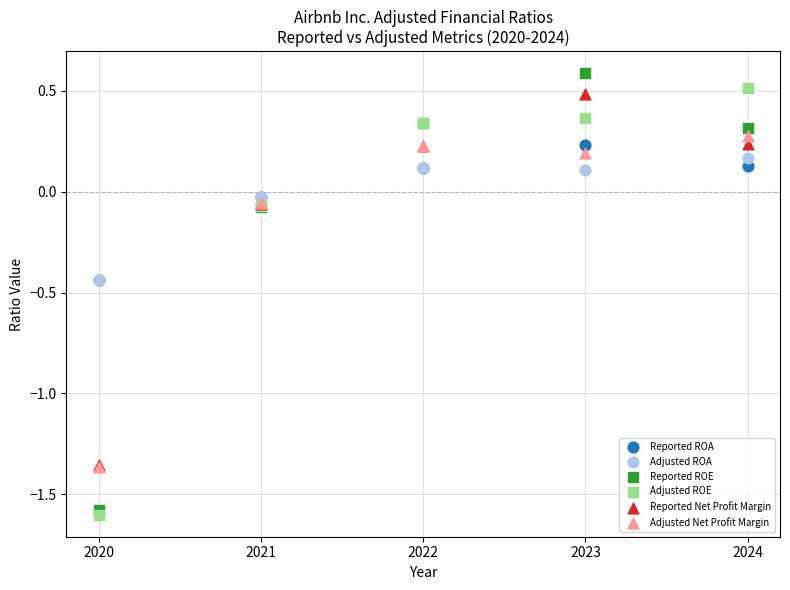

What are all the series names shown in the legend?

Reported ROA, Adjusted ROA, Reported ROE, Adjusted ROE, Reported Net Profit Margin, Adjusted Net Profit Margin